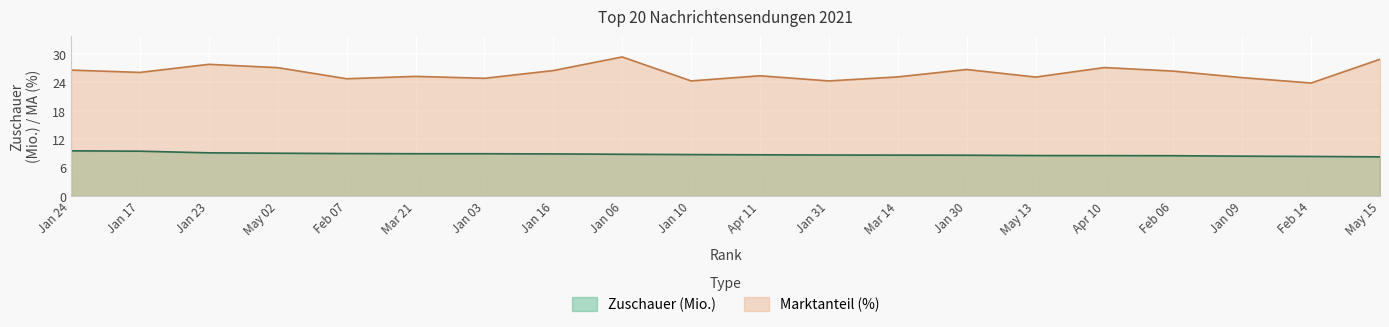

What is the difference between the Marktanteil (%) values at Mar 21 and Mar 14?

0.1